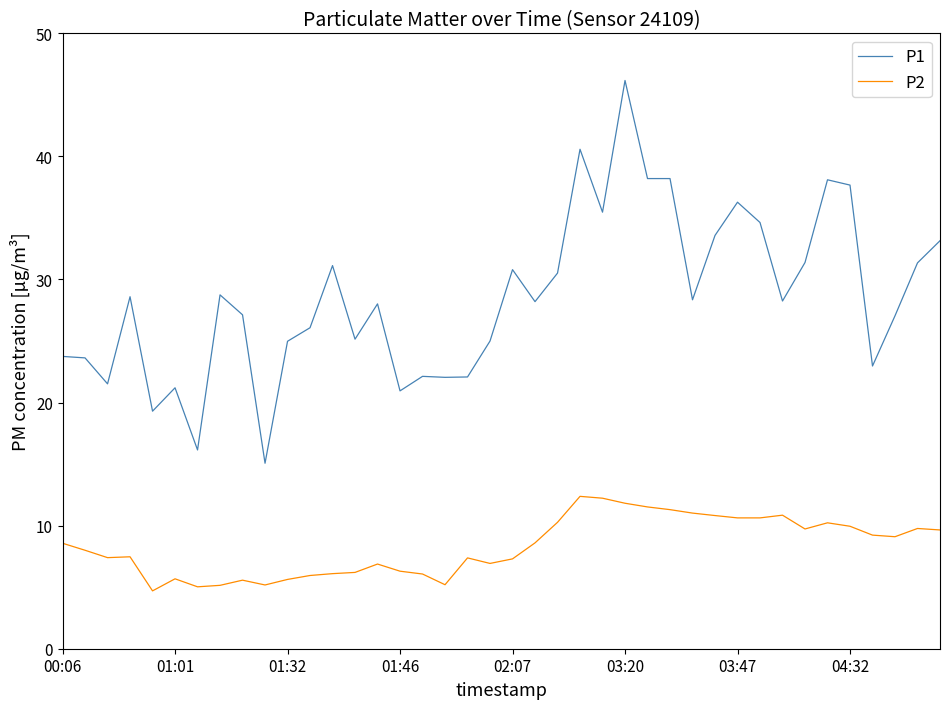

Which series has the largest total across all categories?

P1